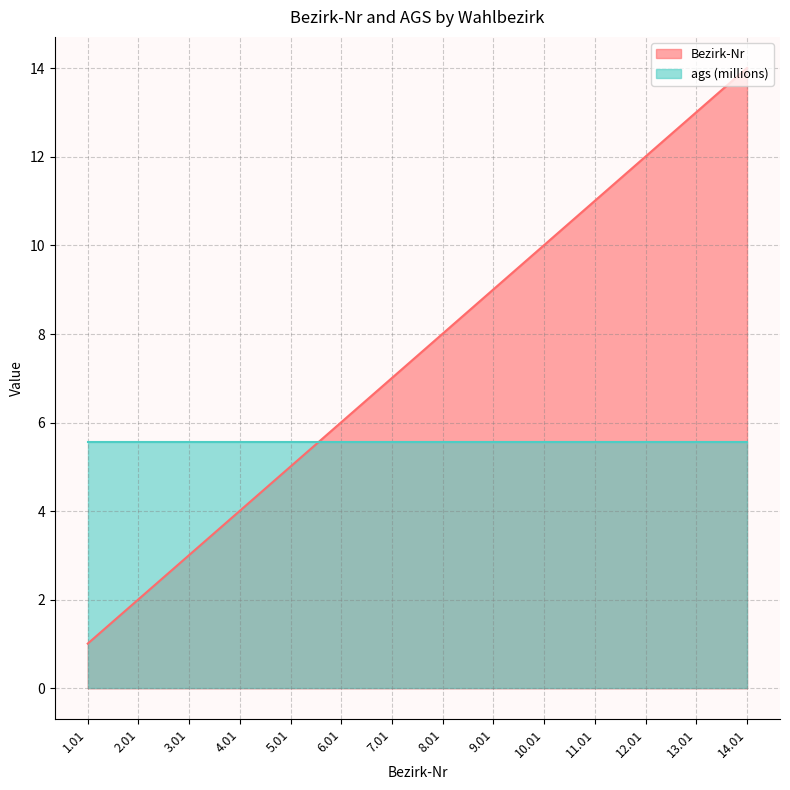

What is the change in value from 4.01 to 13.01?

+9.0